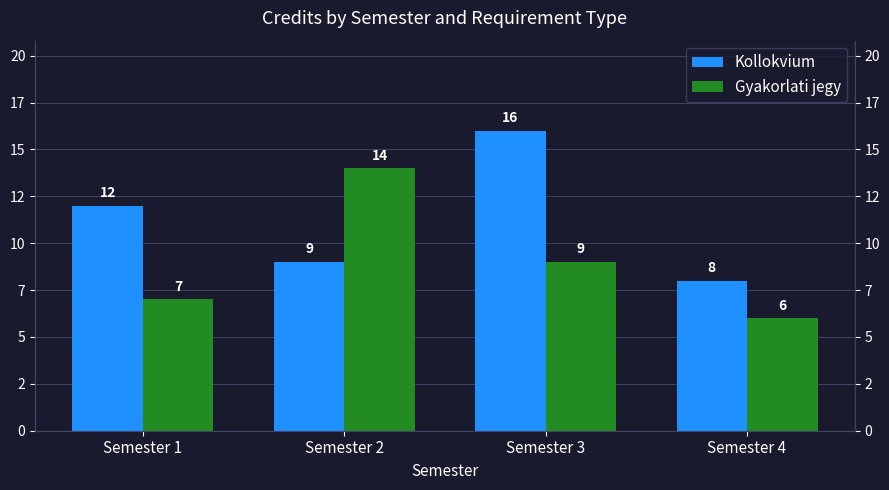

At Semester 4, list the series in order from largest to smallest.

Kollokvium, Gyakorlati jegy